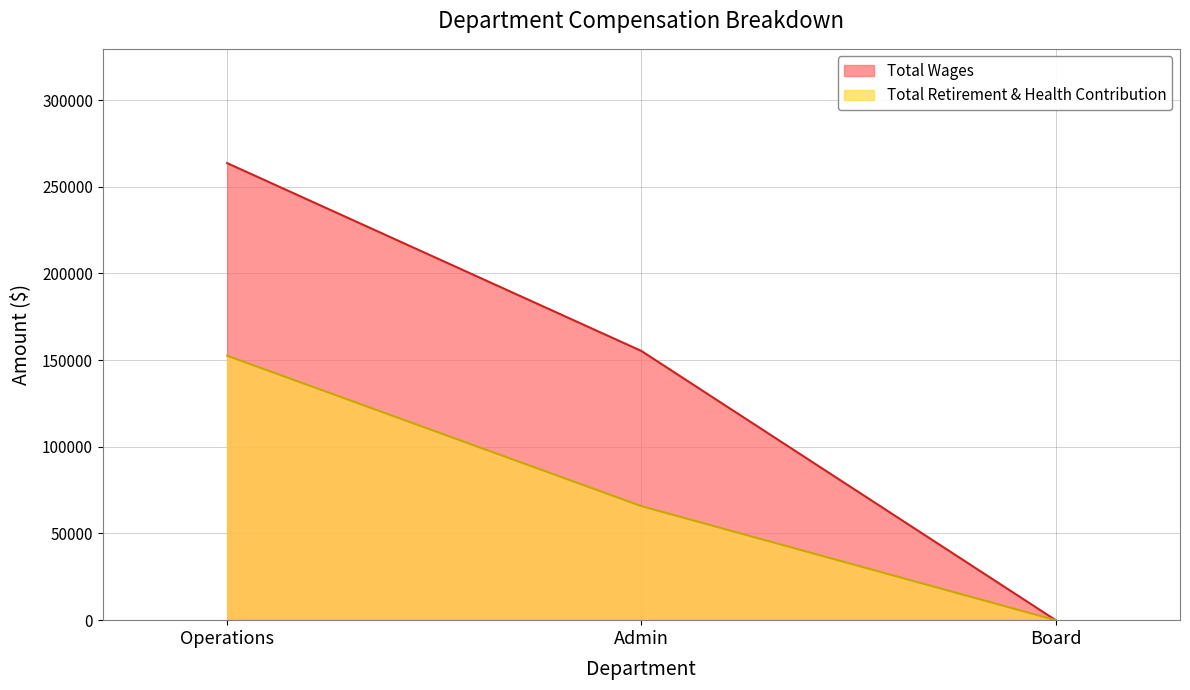

Rank the series by their average value, from lowest to highest.

Total Retirement & Health Contribution, Total Wages